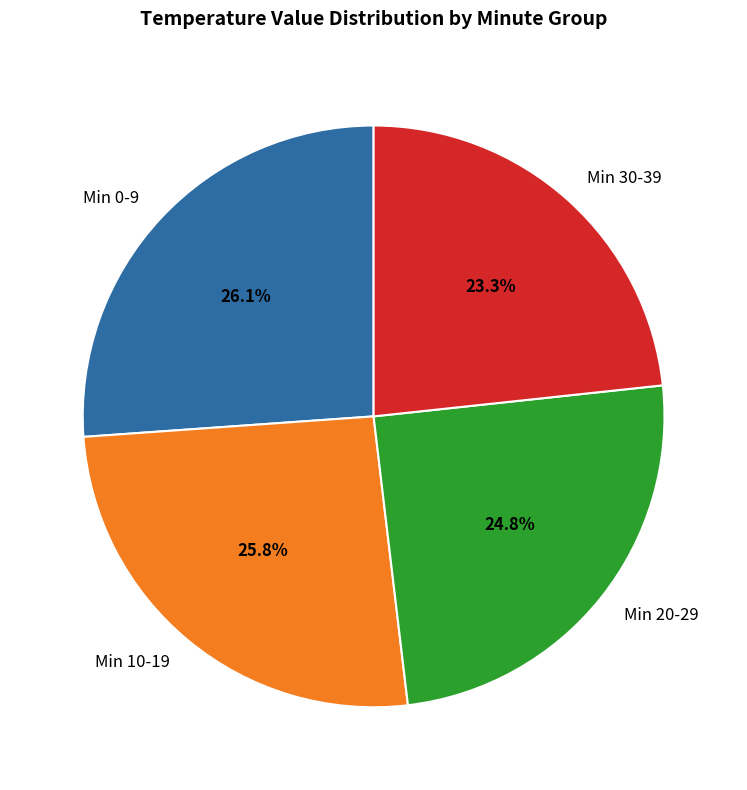

Which has a higher value, Min 20-29 or Min 30-39?

Min 20-29